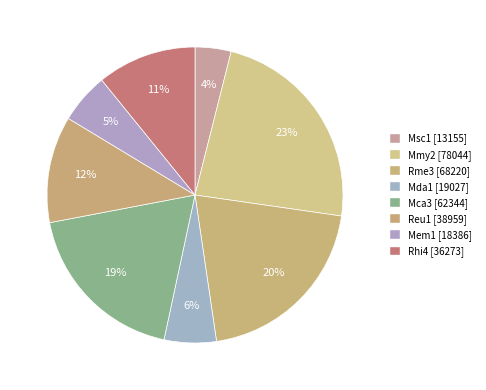

Does Rme3 represent more than half of the total?

No